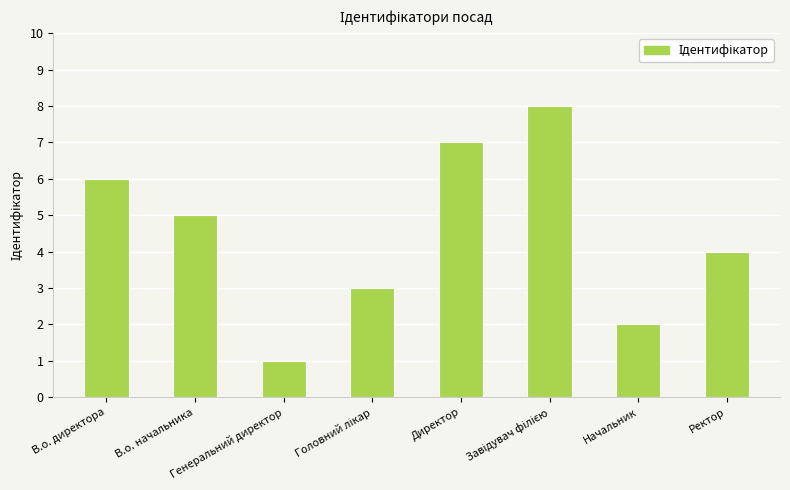

What is the minimum value shown in the chart?

1